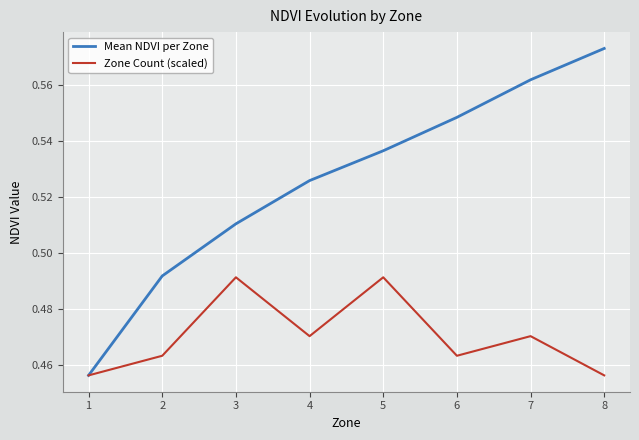

At which category is the sum across all series the highest?

7